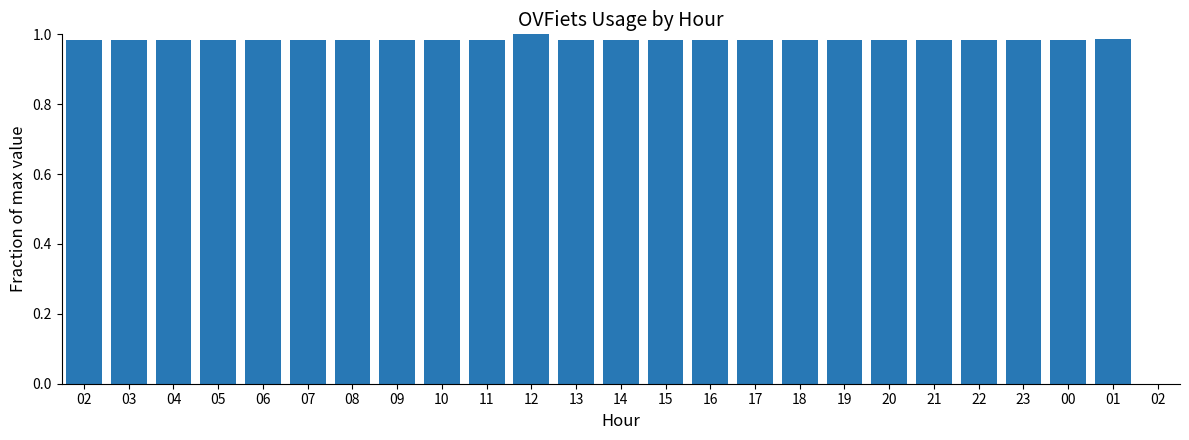

What is the sum of the values at 00 and 10?

2.0